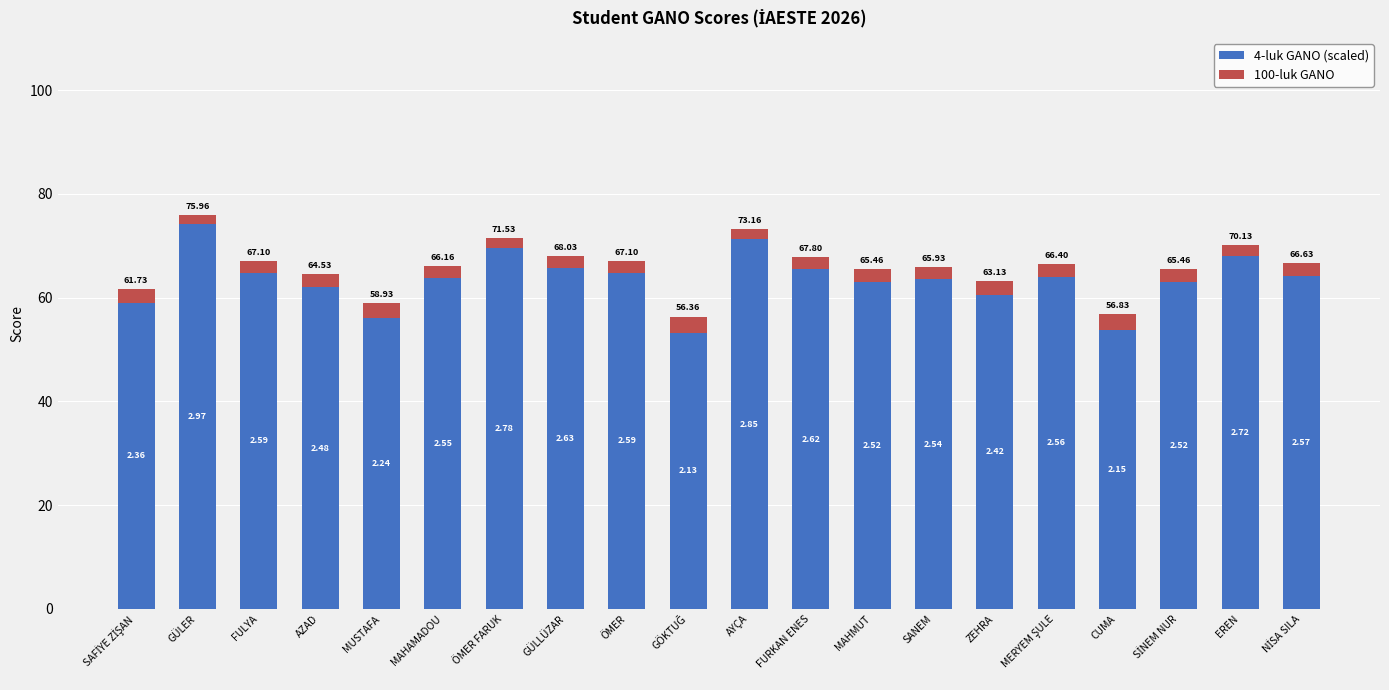

At which label does 4-luk GANO (scaled) first exceed 64?

GÜLER